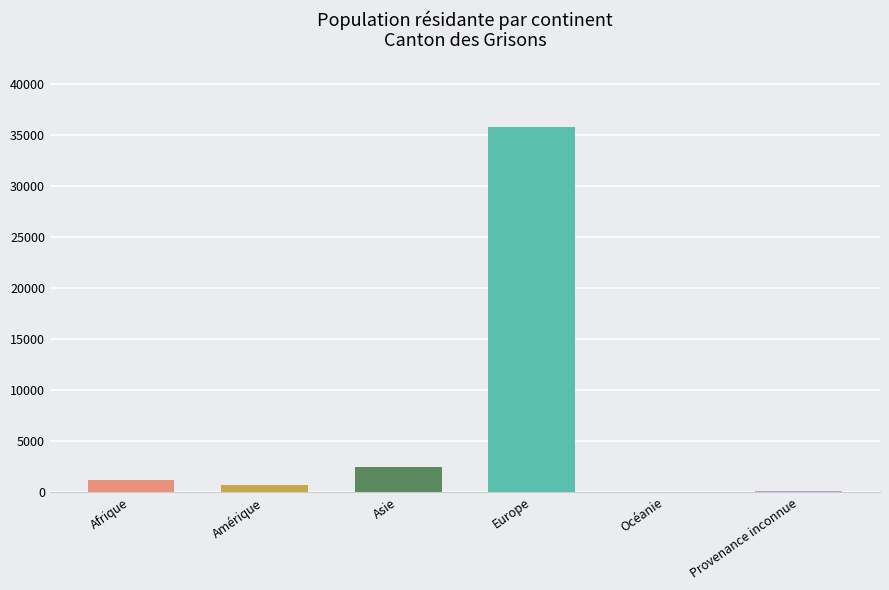

Are the bars grouped side by side (vs. stacked)?

Yes